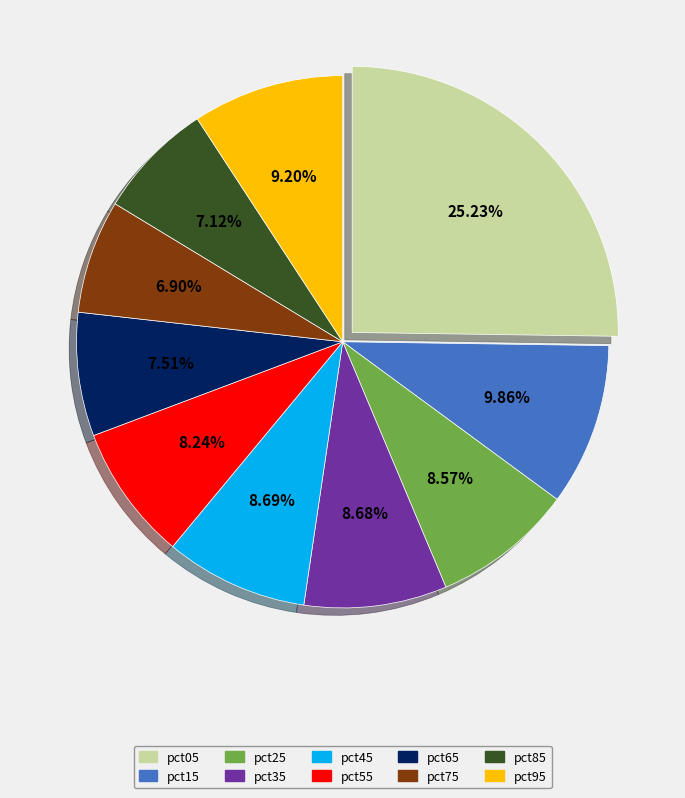

To the nearest percent, what is the average slice percentage?

10%